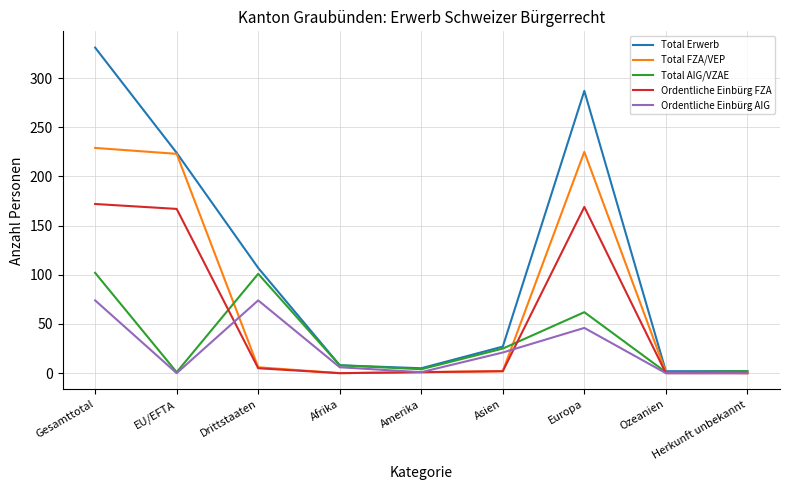

Where is Total AIG/VZAE nearest to the value 51?

Europa